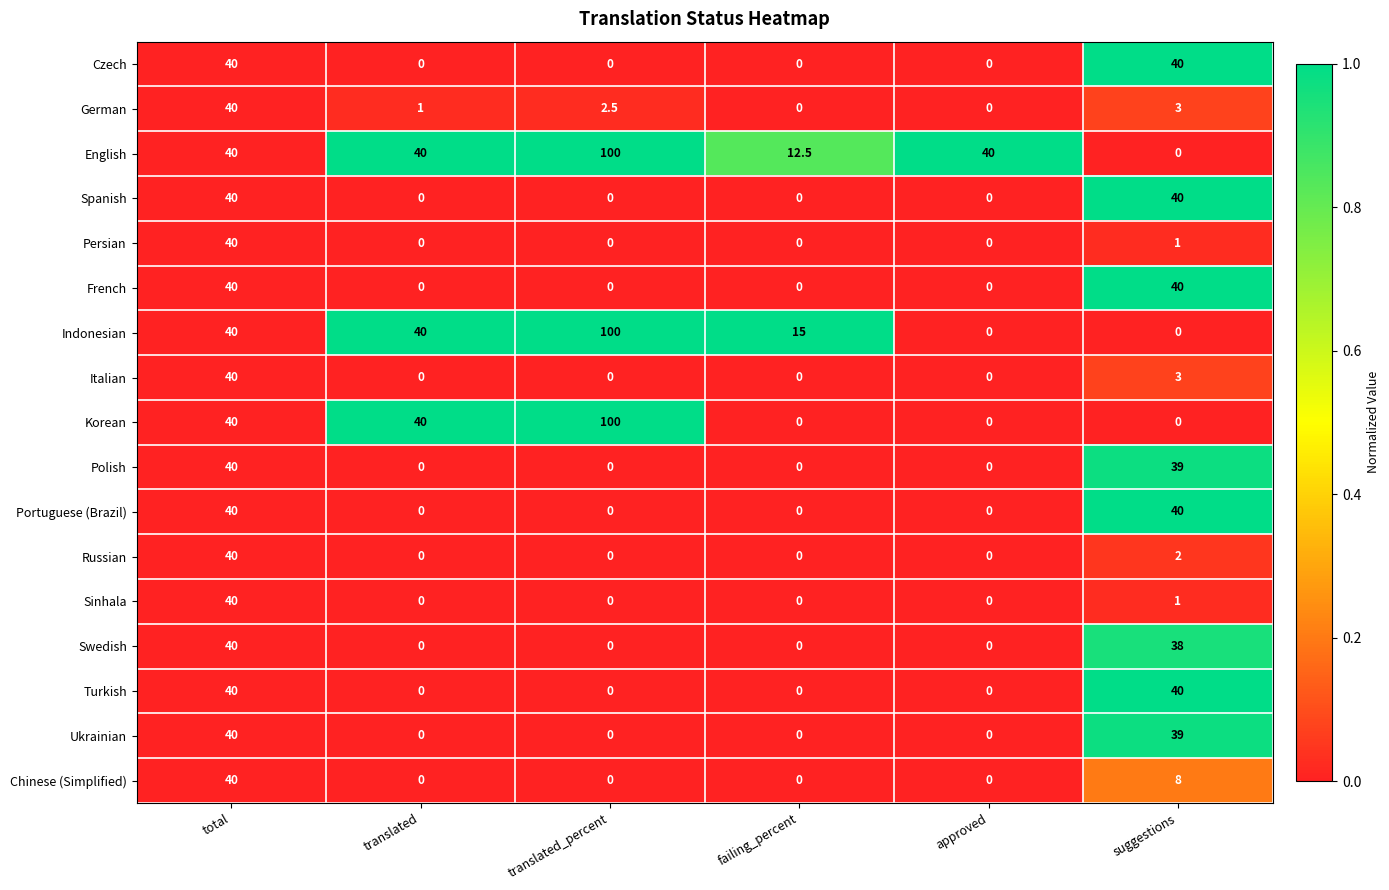

Which label corresponds to the largest value in the chart?

translated_percent